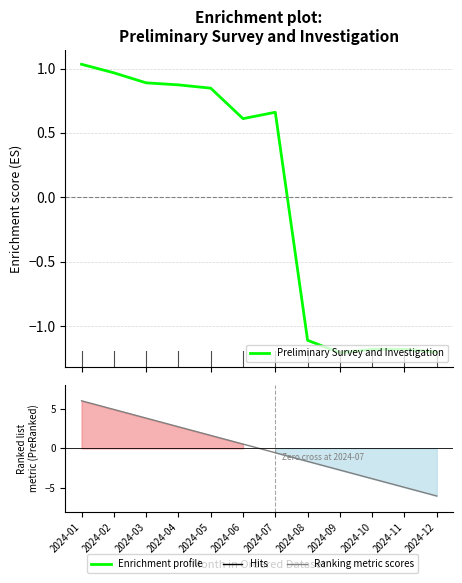

What is the value of the Ranking metric scores point at the 7th from the left?

-0.5